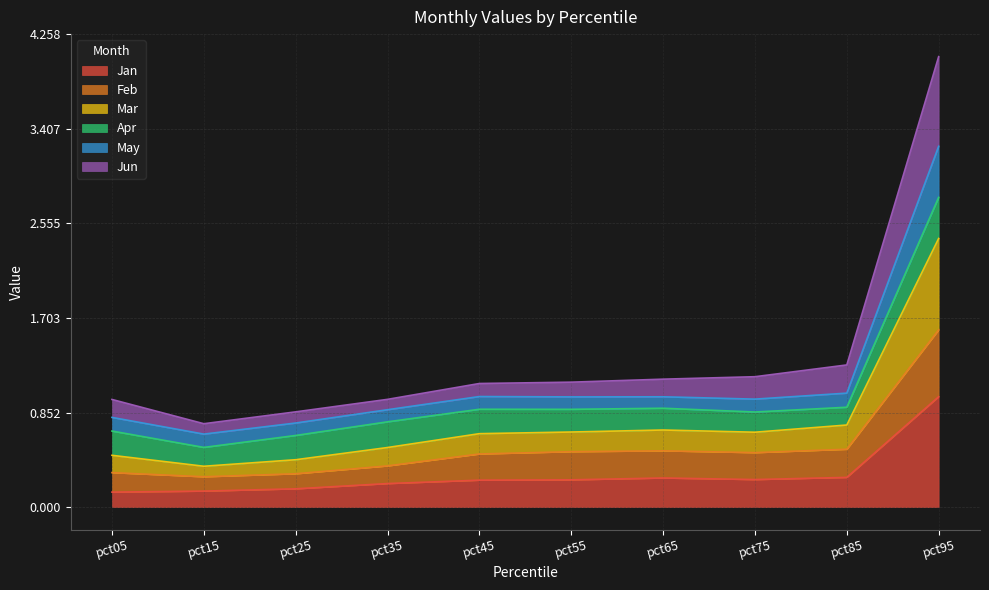

The Jun series shows 1.0 at pct85. True or false?

False